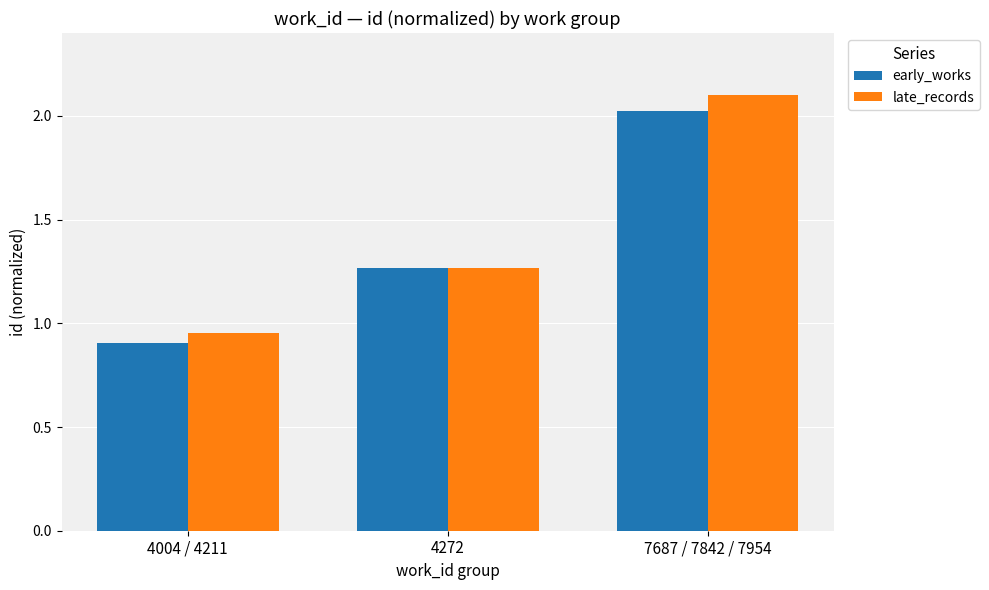

Which series has the widest spread of values?

late_records